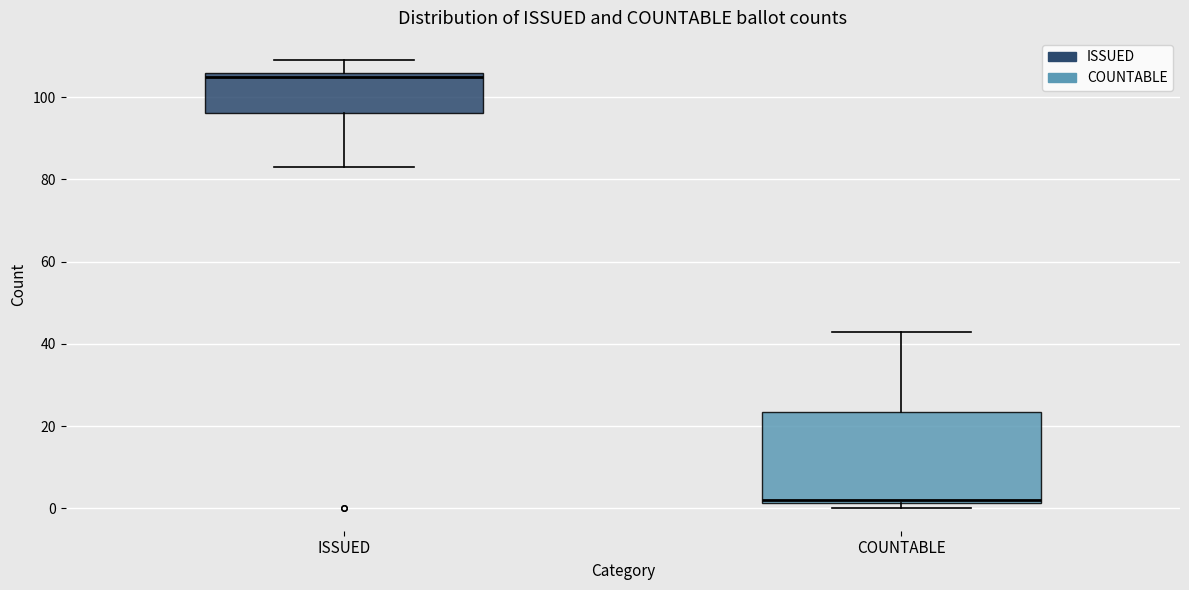

Reading left to right, transcribe this box plot: for each box, give where its median line is, the range the box spans, and where its two whiskers end, as read against the y-axis. The values are not printed on the chart, so give them approximately, as read against the axis.

ISSUED: median 106 (just below the box's upper edge), box 96 to 106, whiskers 84 to 110
COUNTABLE: median 2 (just above the box's lower edge), box 2 to 24, whiskers 0 to 44